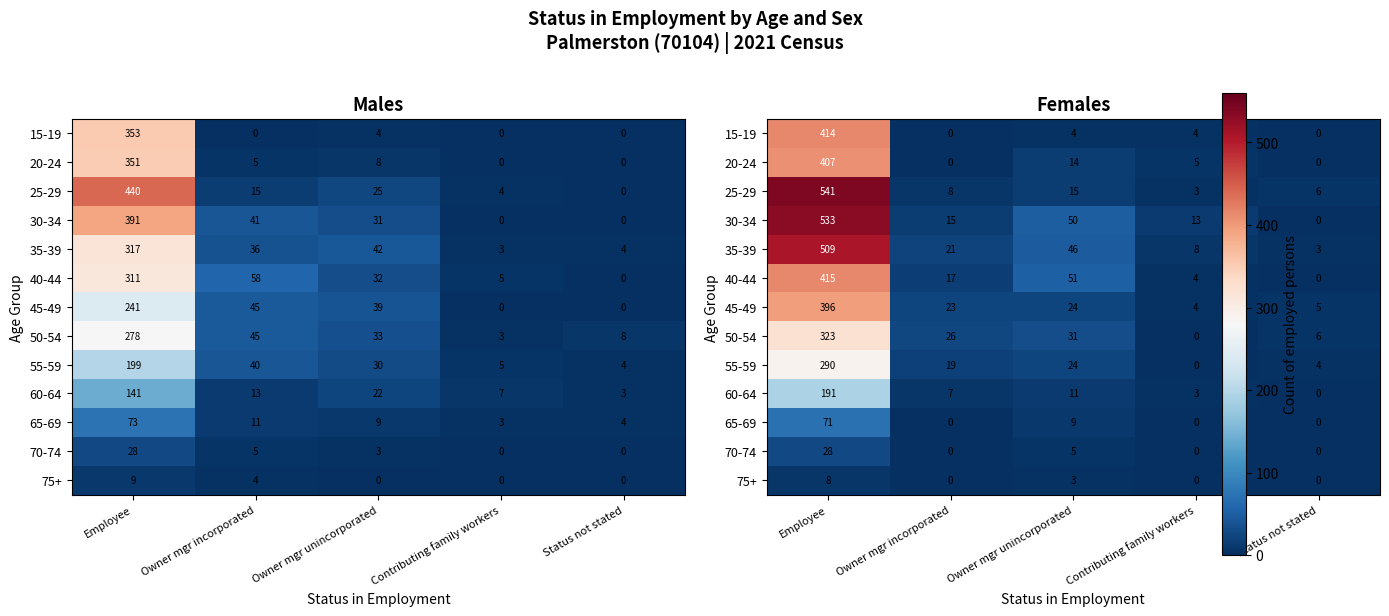

How many values in the 35-39 series are below 21?

2